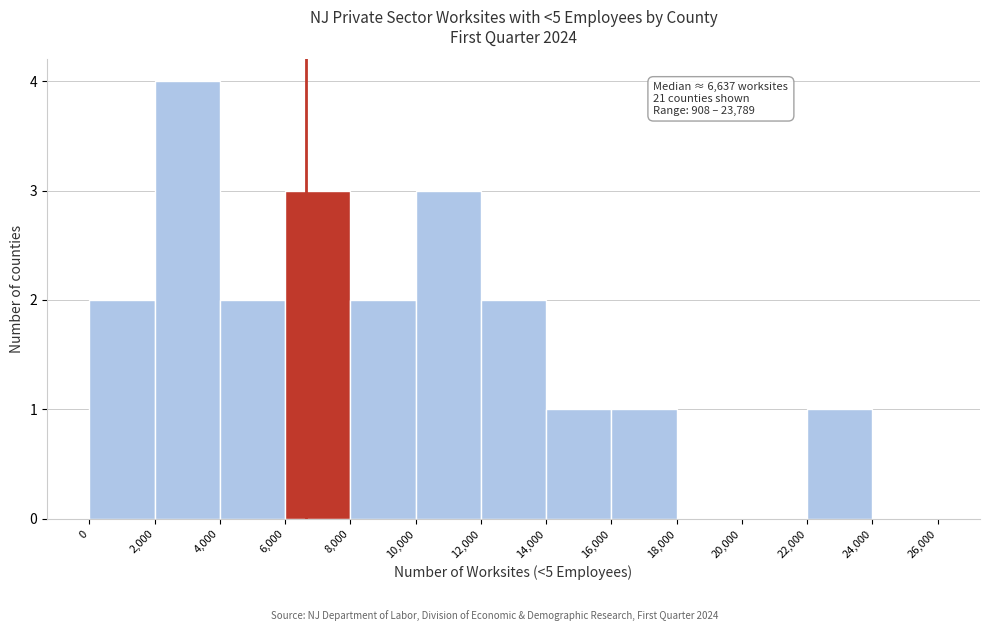

Over which range of the x-axis is the bar tallest?

2,000 to 4,000